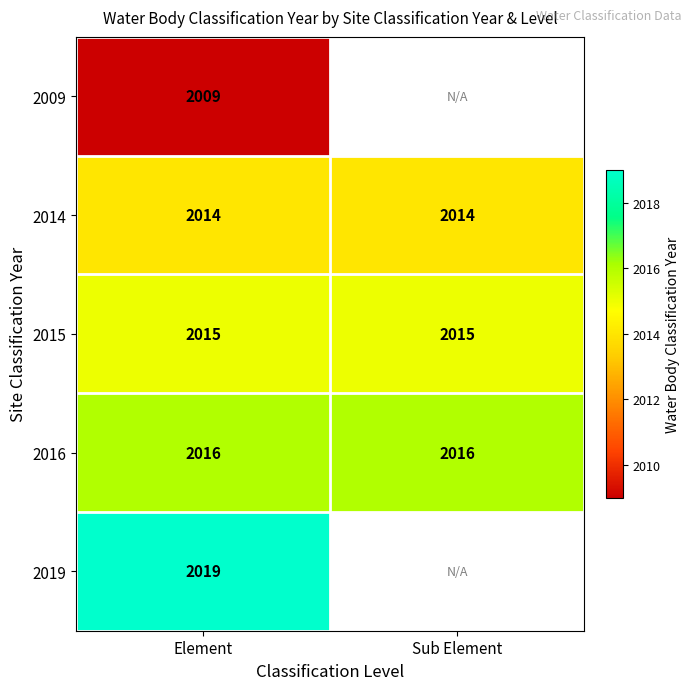

At Element, list the series in order from largest to smallest.

2019, 2016, 2015, 2014, 2009